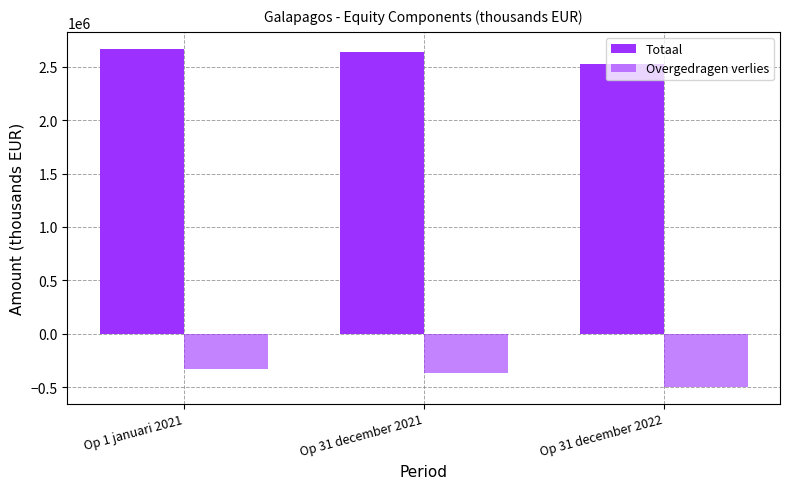

Count the number of categories in the chart.

3